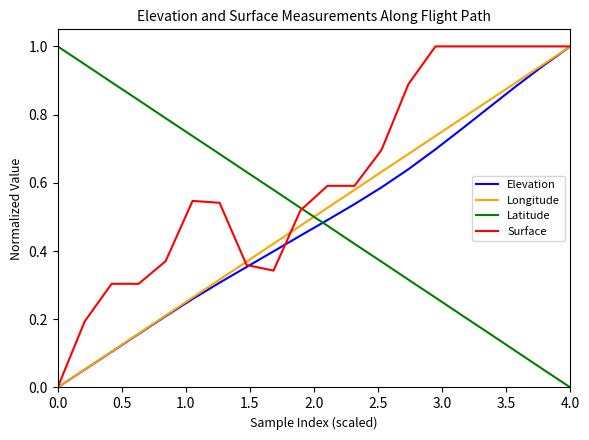

Which series has the largest total across all categories?

Surface